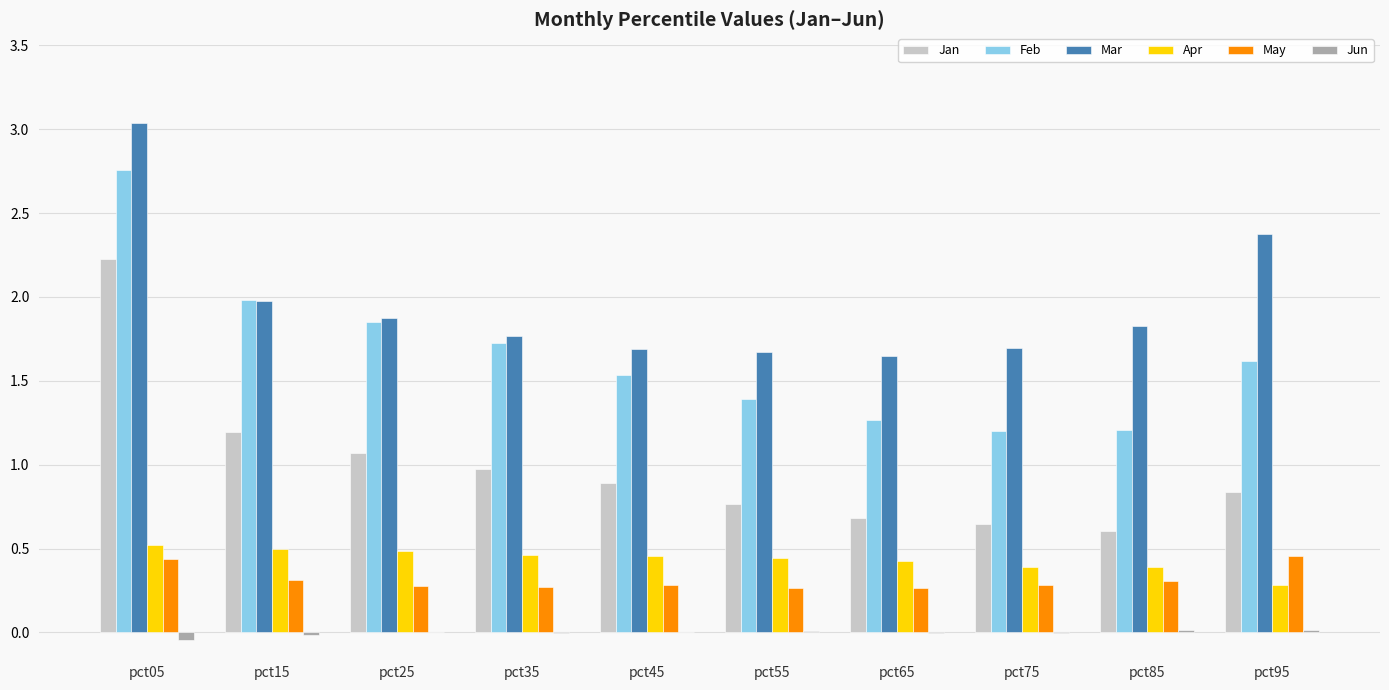

What is the total value across all series at pct75?

4.2